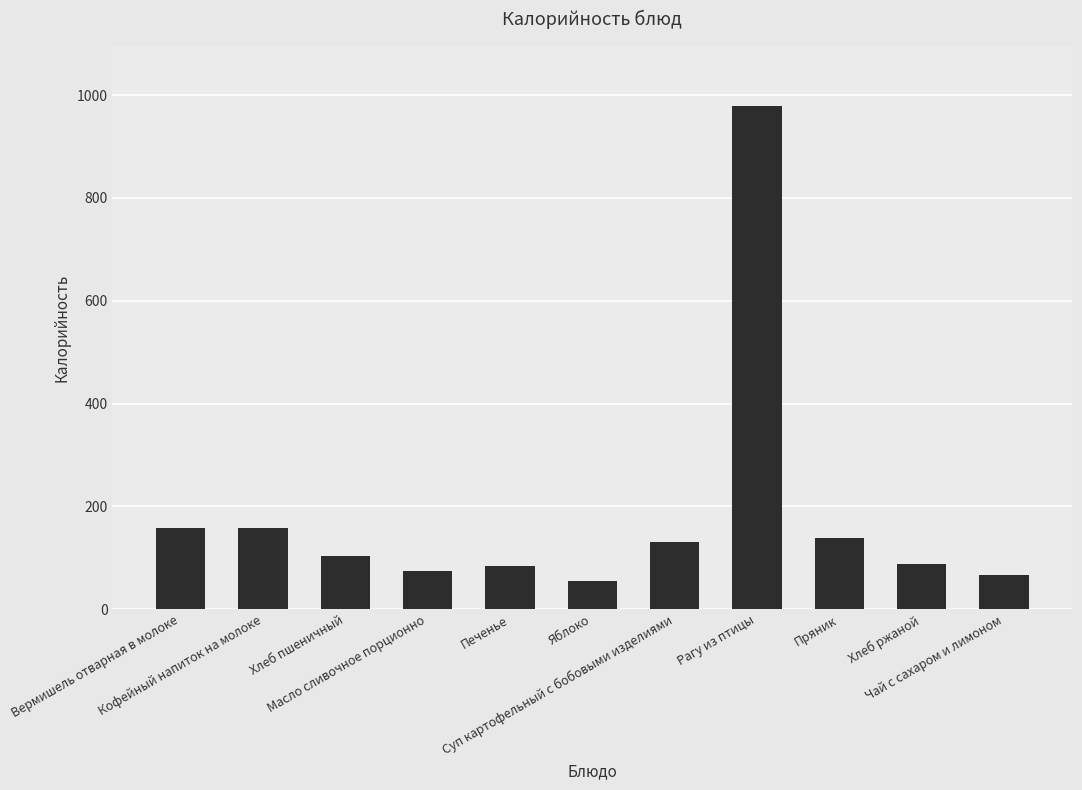

What is the value of the 9th bar from the left?

139